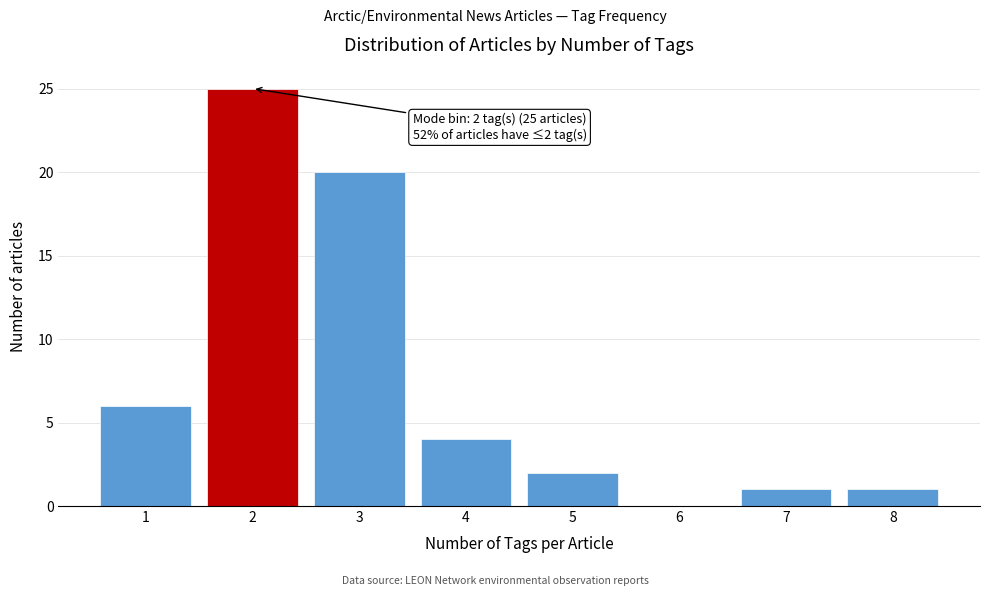

Reading left to right, extract all data points from this chart.

1=6	2=25	3=20	4=4	5=2	6=0	7=1	8=1